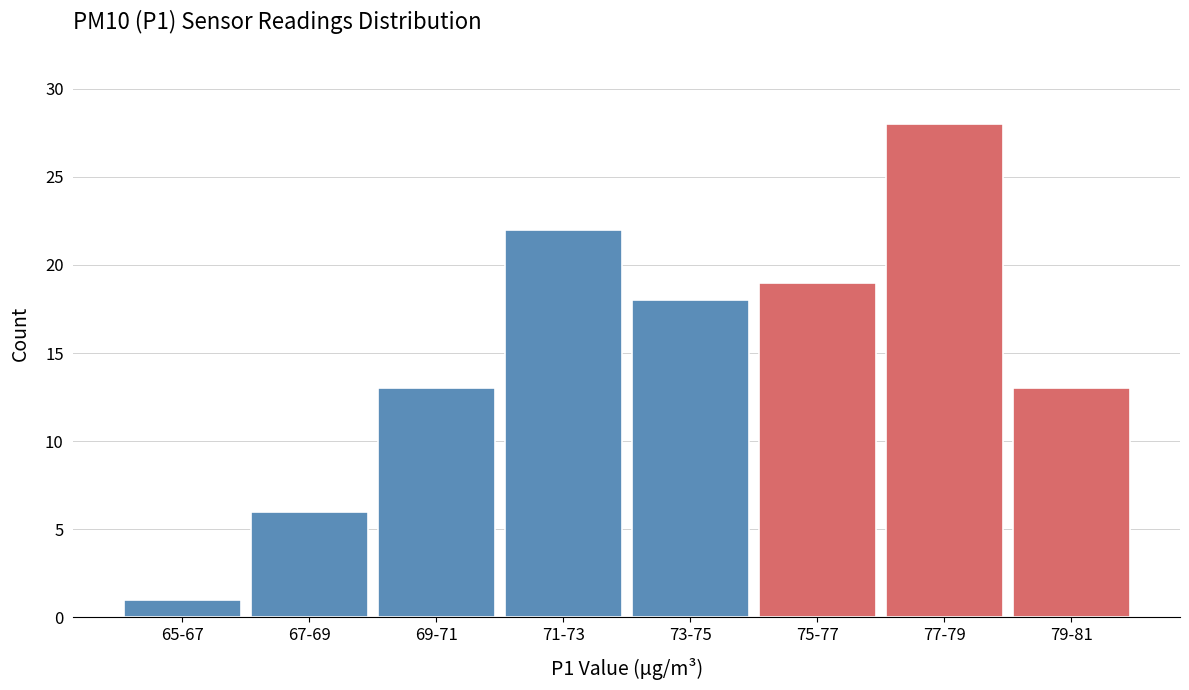

Reading right to left, transcribe all the data shown in this chart.

79-81=13	77-79=28	75-77=19	73-75=18	71-73=22	69-71=13	67-69=6	65-67=1